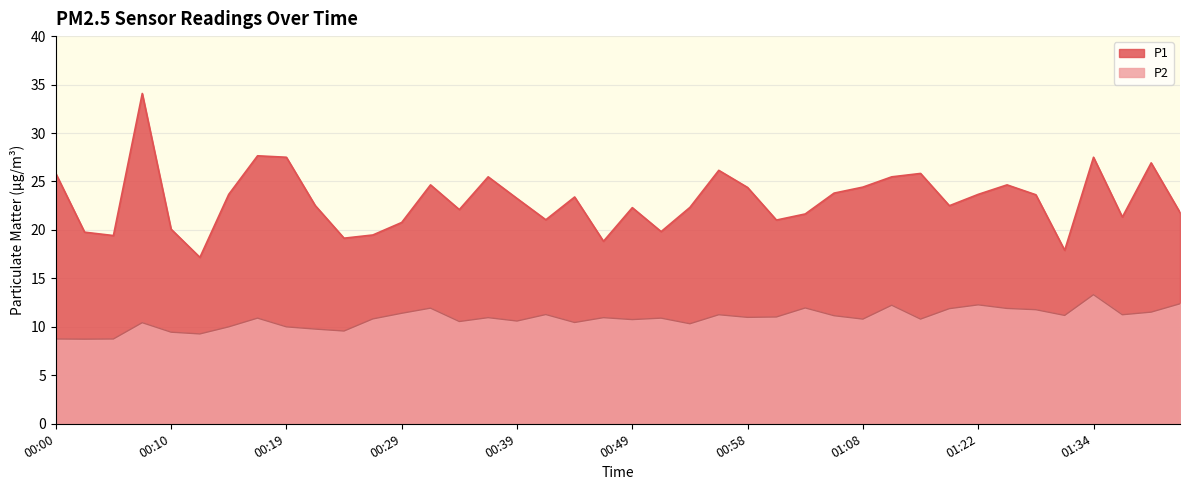

At which category is the sum across all series the highest?

00:07